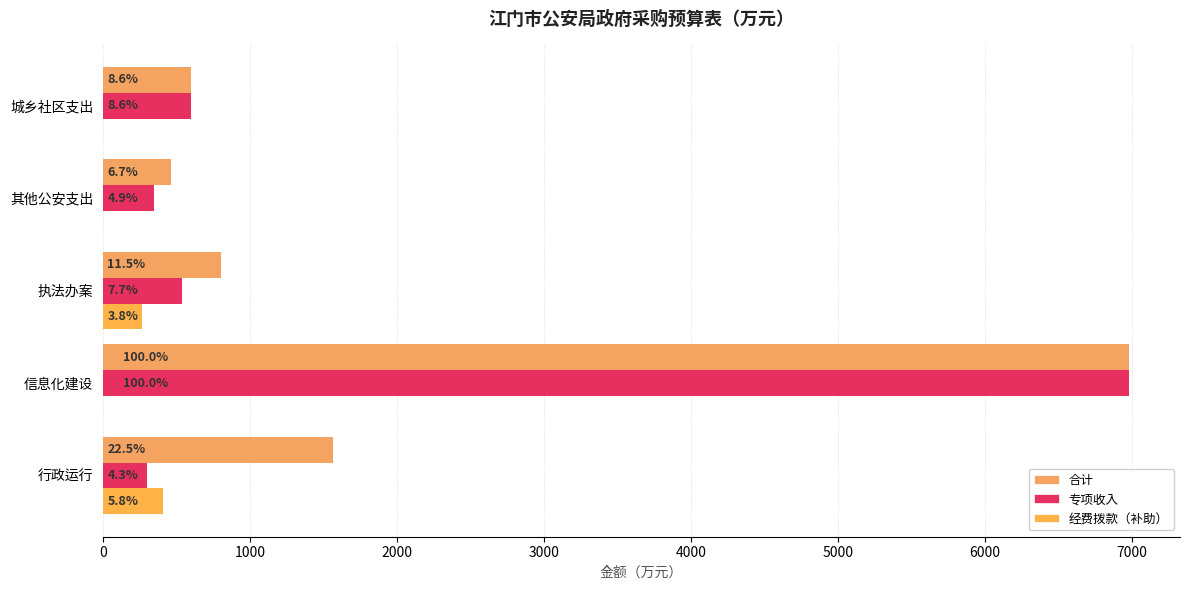

Which series has the largest range (max minus min)?

专项收入